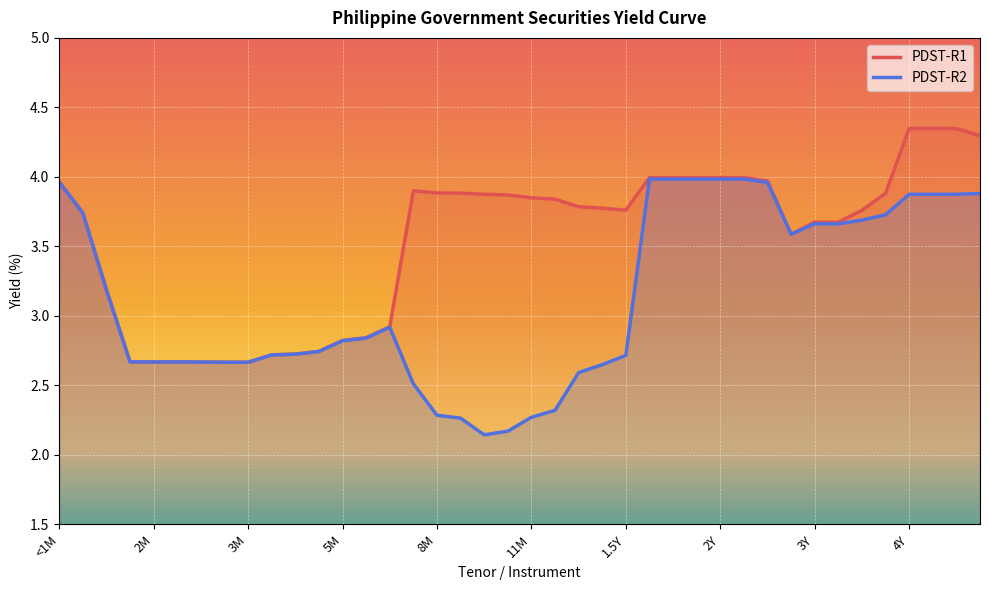

Which series has the largest range (max minus min)?

PDST-R2